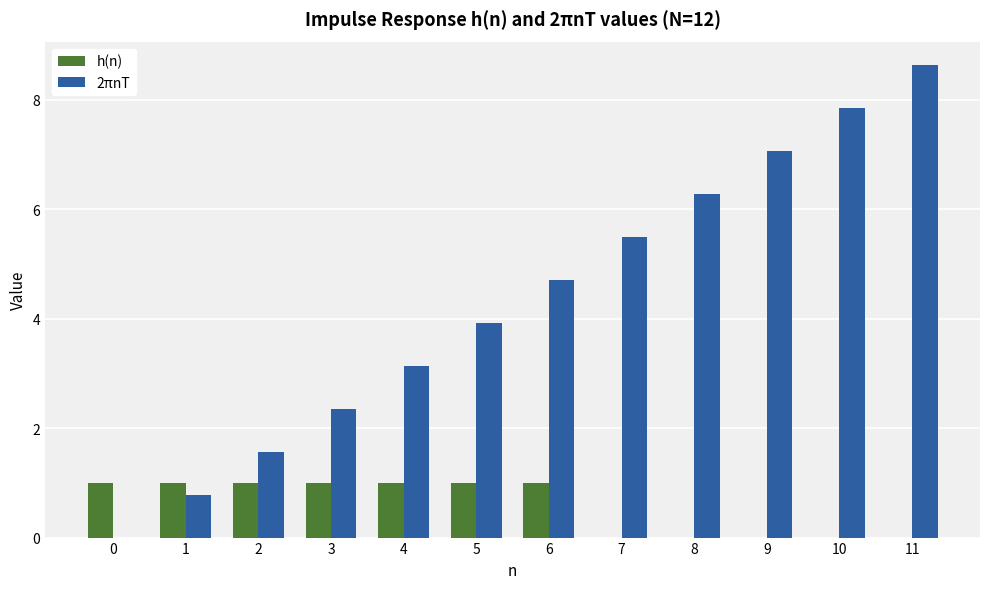

How many distinct data groups are displayed?

2